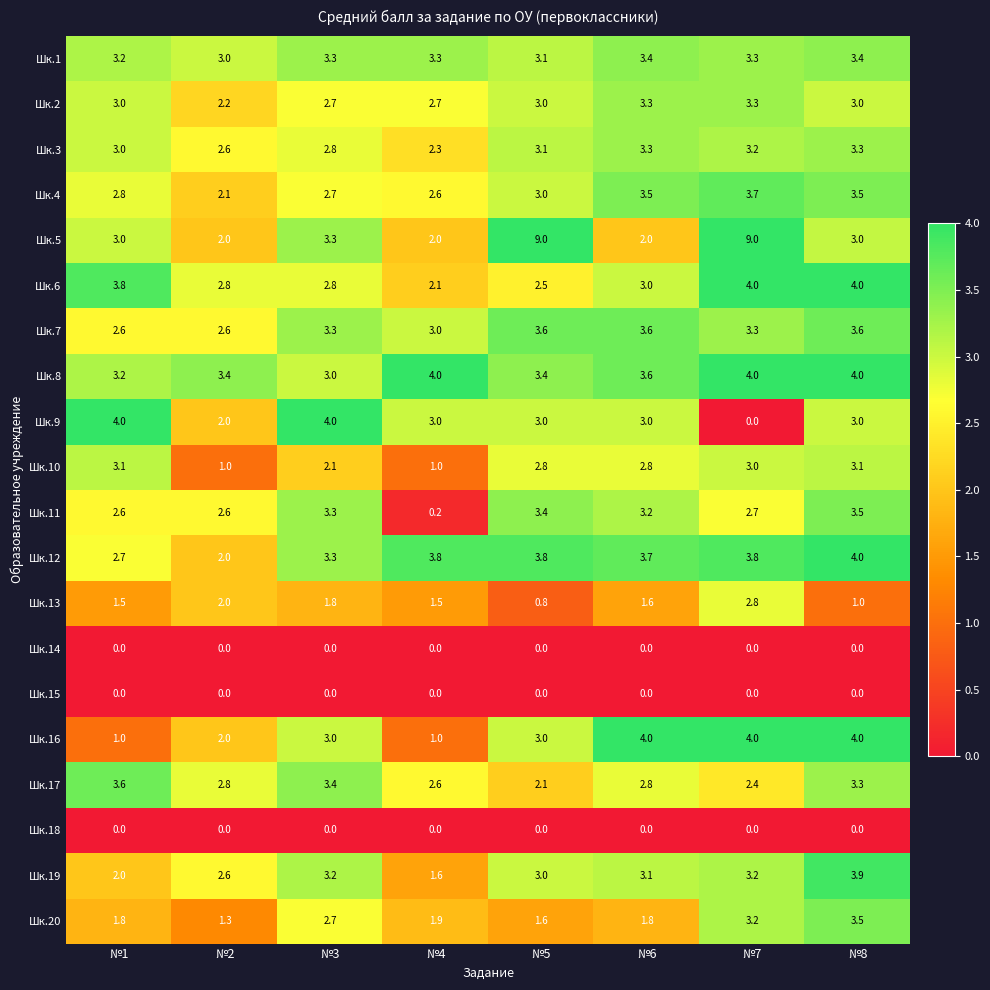

Which series has the largest range (max minus min)?

Шк.5